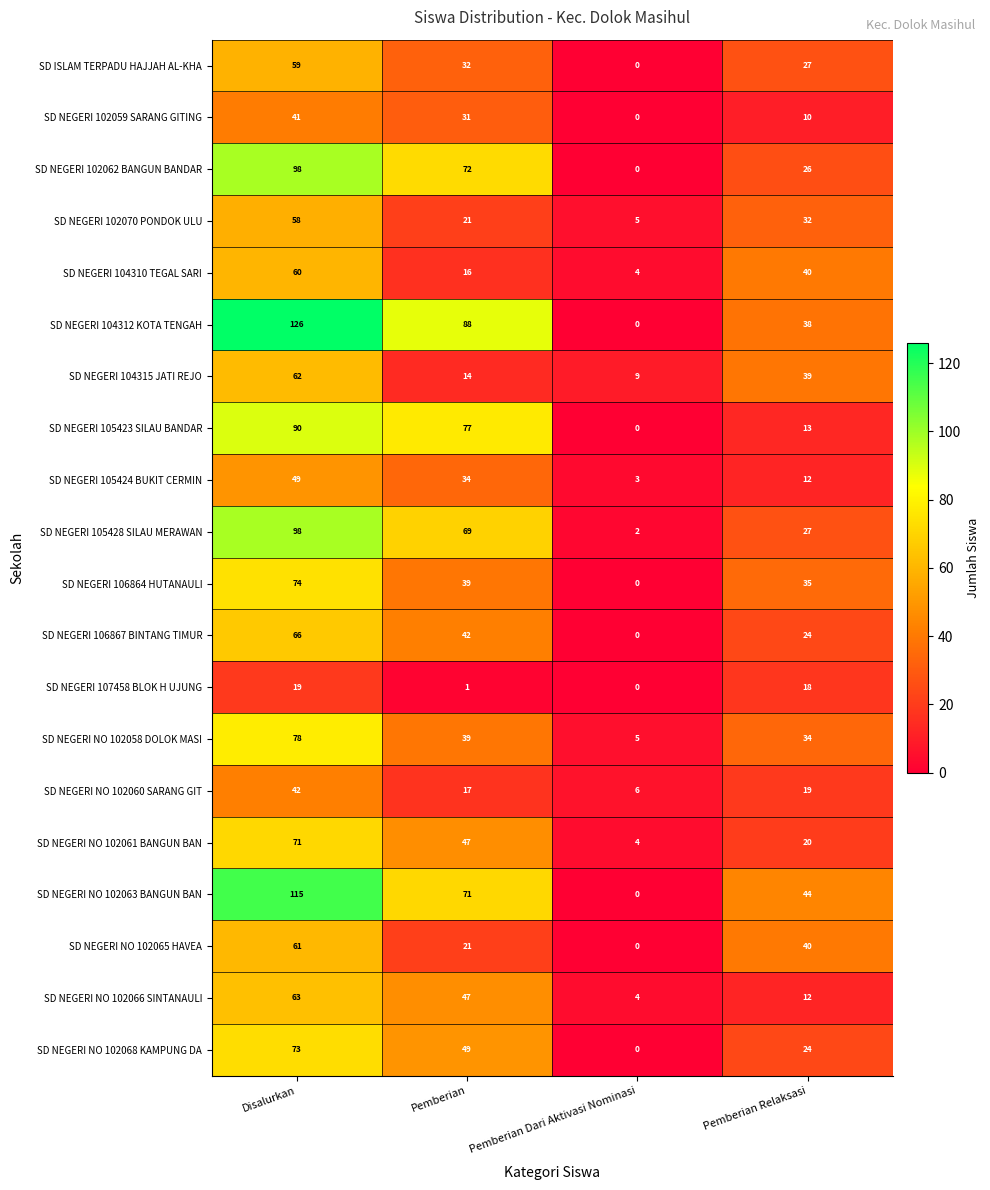

What is the difference between the maximum and minimum values in the SD NEGERI NO 102065 HAVEA series?

61